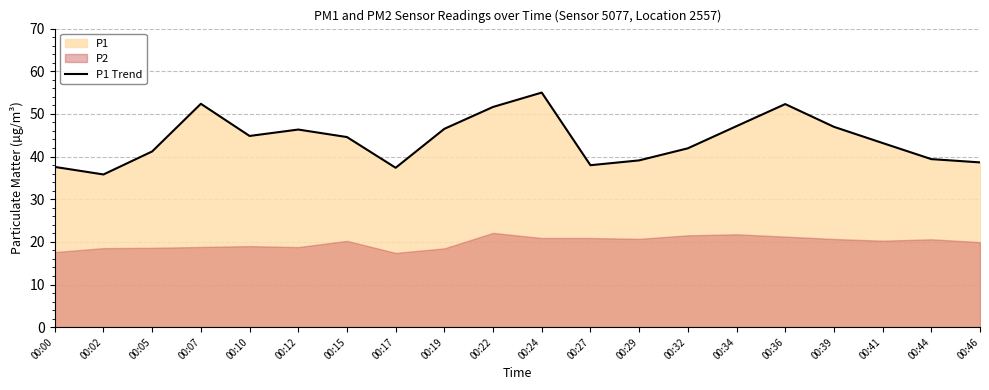

How many data points are above 44?

10